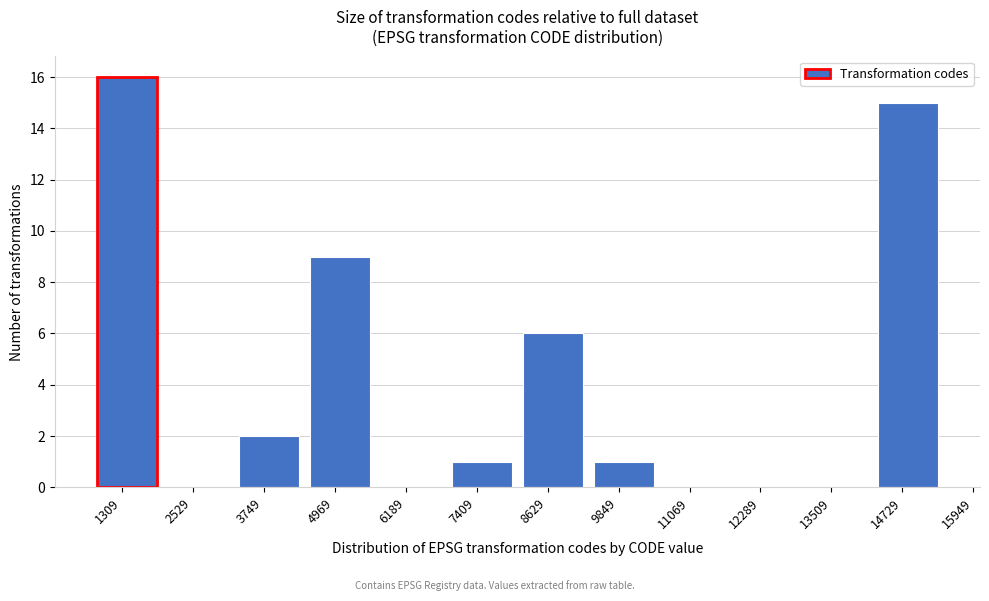

Reading right to left, extract all data points from this chart.

14729=15	13509=0	12289=0	11069=0	9849=1	8629=6	7409=1	6189=0	4969=9	3749=2	2529=0	1309=16